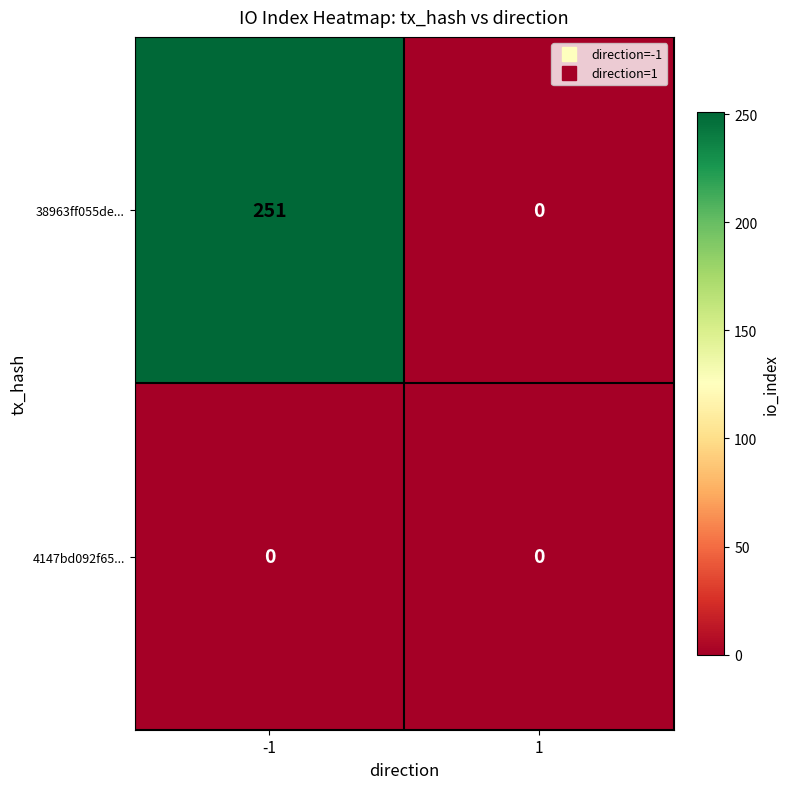

Which series has the largest total across all categories?

38963ff055de...